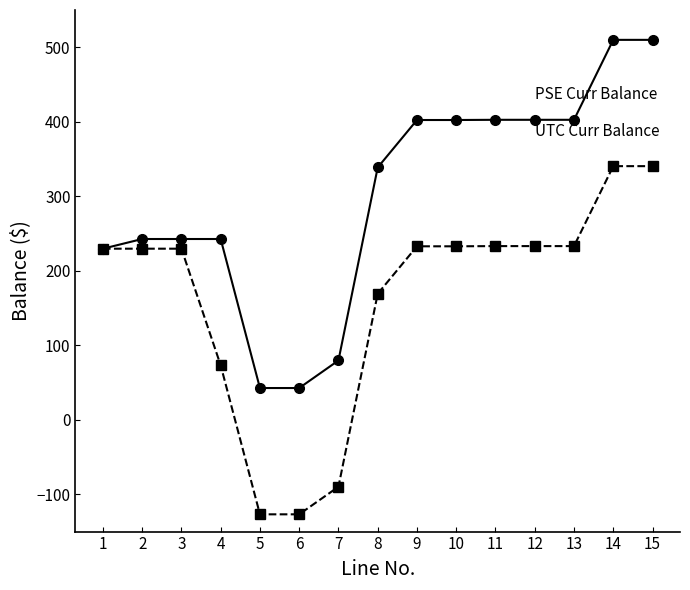

What is the difference between the highest and lowest values at 7?

169.5